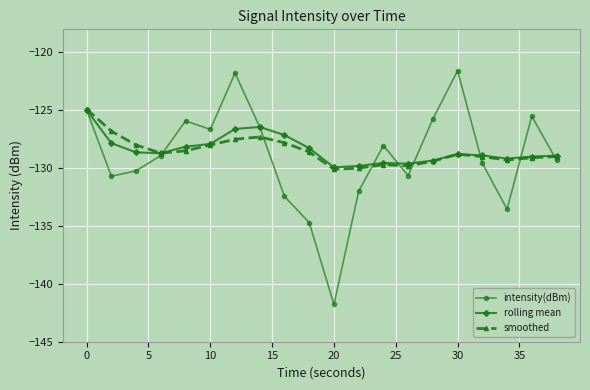

True or false: intensity(dBm) has more than 2 points higher than both neighbors.

True